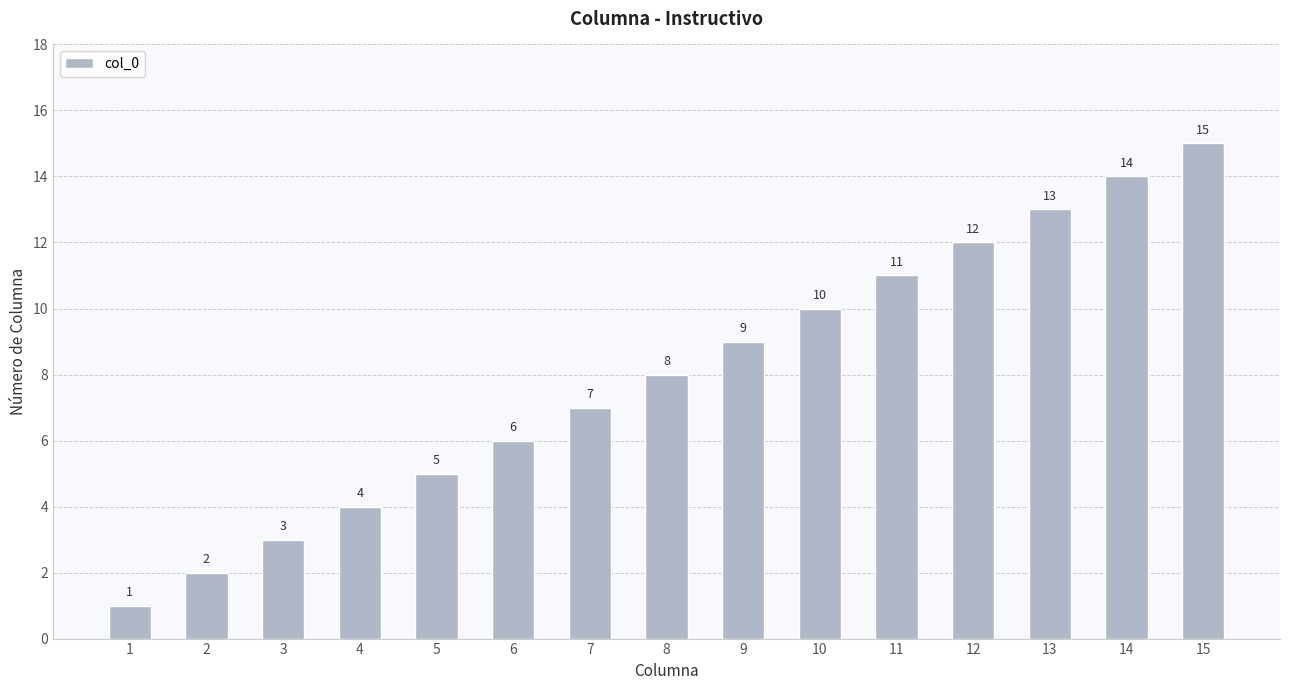

What is the smallest value displayed?

1